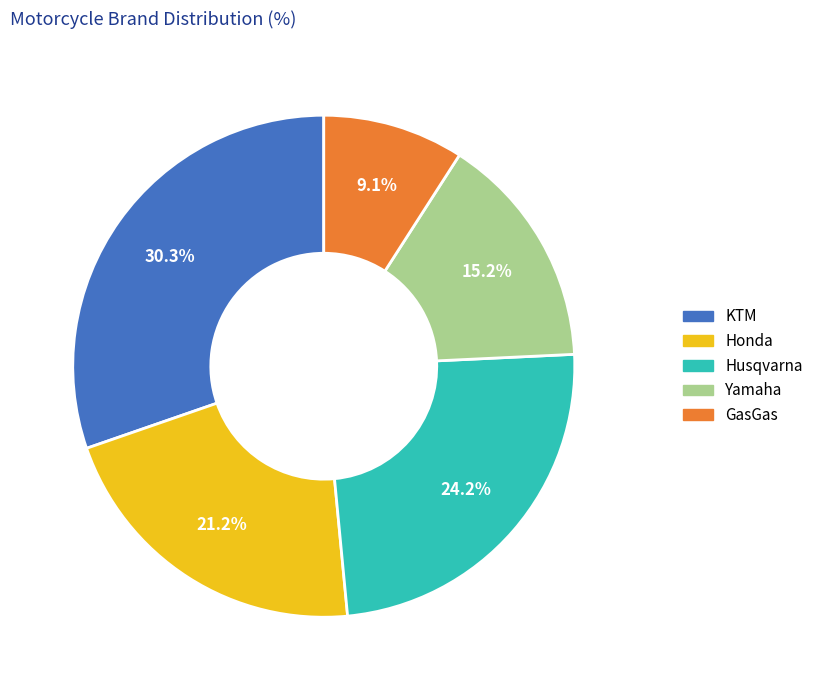

Approximately how many times larger is the value at Yamaha compared to KTM?

0.5